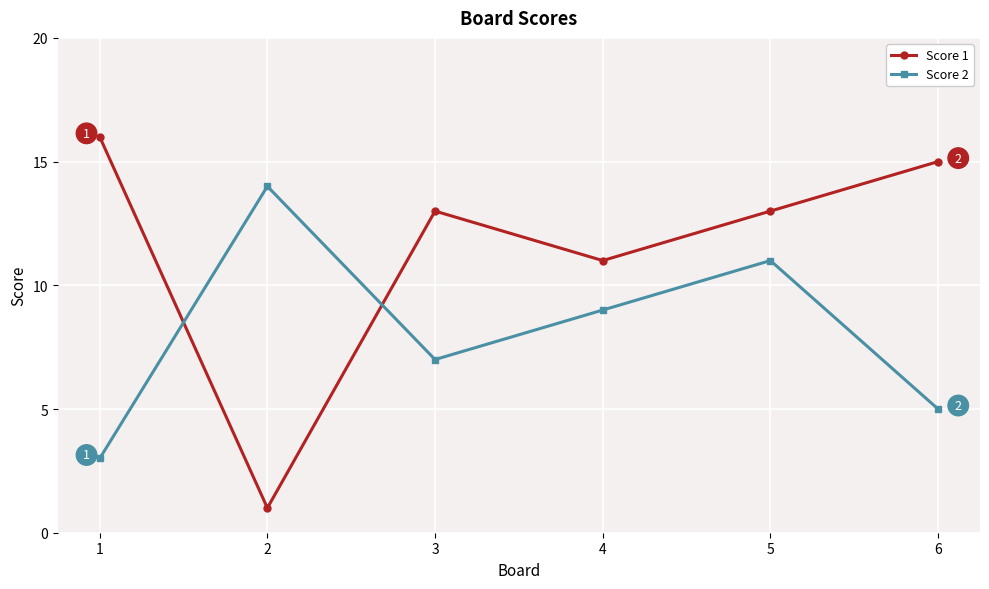

What is the difference between the Score 1 values at 2 and 5?

12